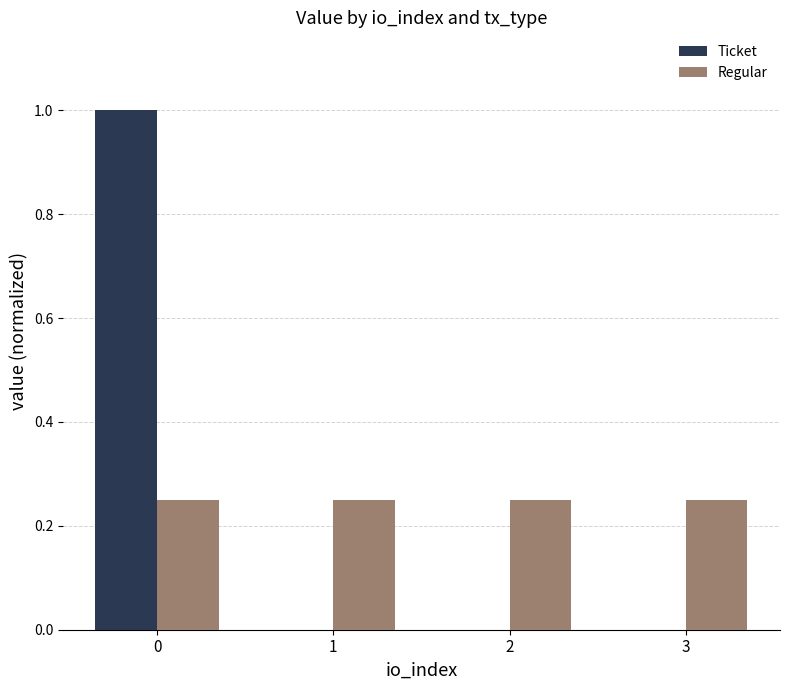

What is the sum of all Regular values?

1.0